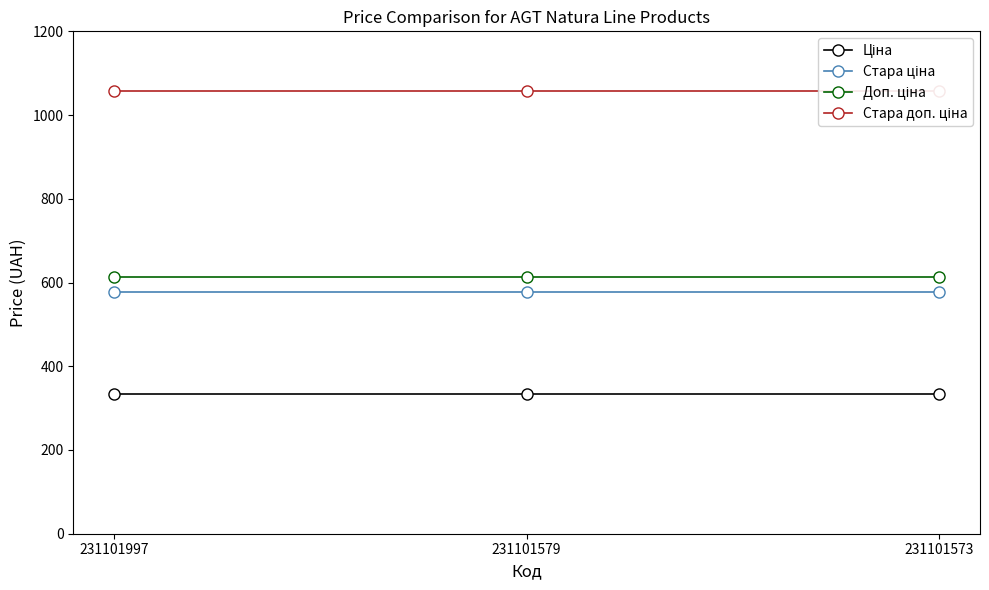

Which category has the highest value in the Доп. ціна series?

231101997